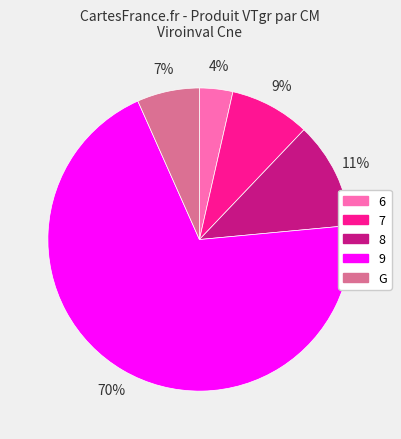

Rank the categories by value from lowest to highest.

6, G, 7, 8, 9